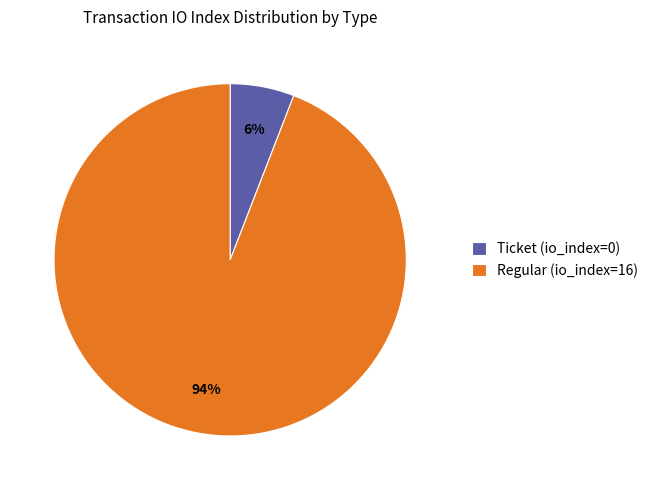

To the nearest percent, what is the difference between the Ticket (io_index=0) and Regular (io_index=16) slice percentages?

88%